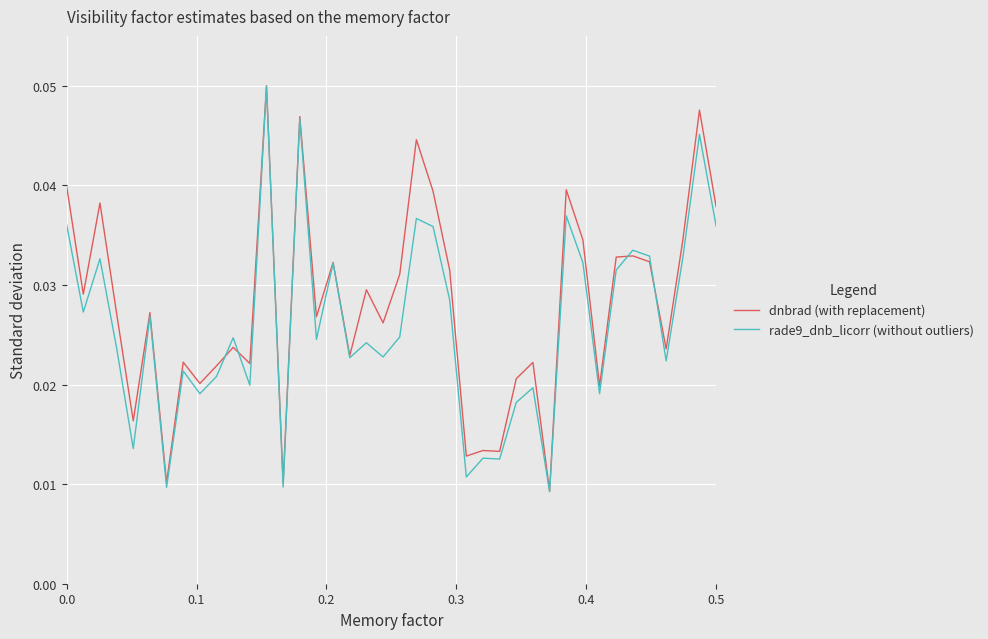

Rank the series by their maximum value, from highest to lowest.

dnbrad (with replacement), rade9_dnb_licorr (without outliers)